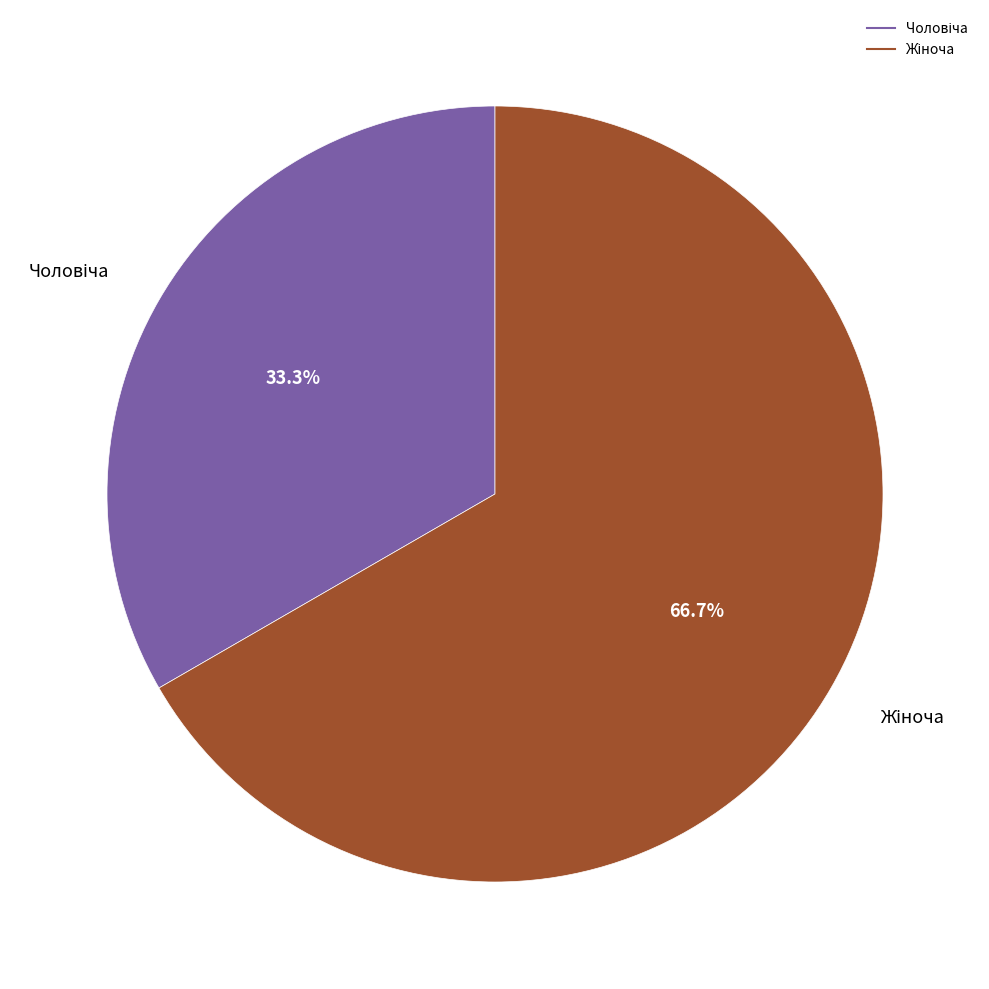

Is there a majority slice in this chart?

Yes